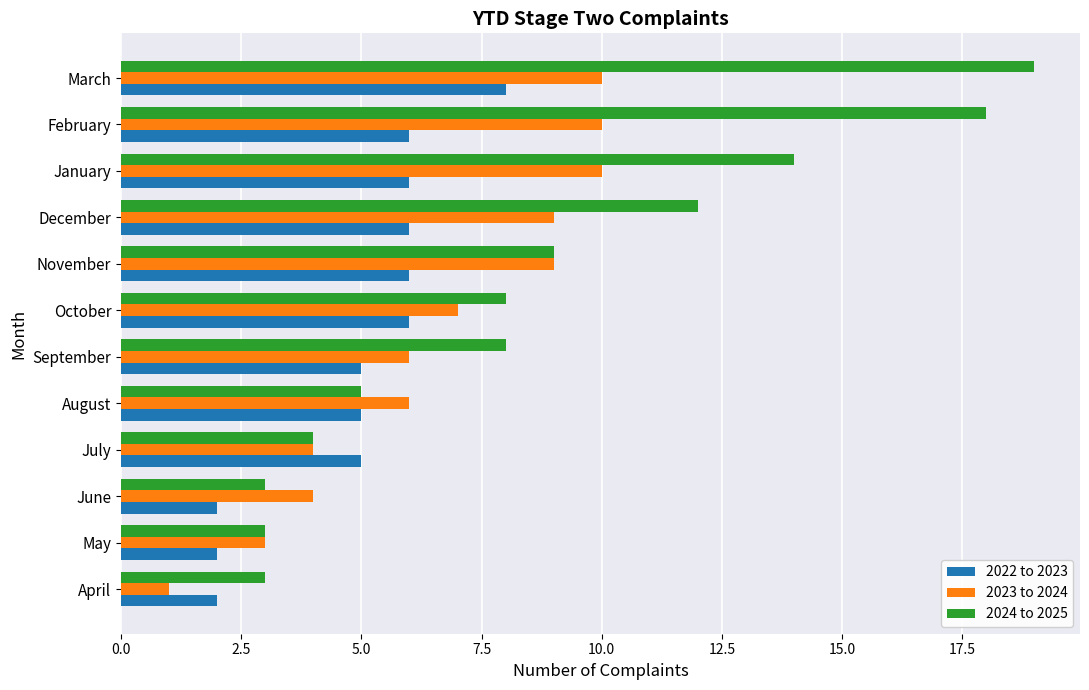

Read the 2023 to 2024 value at January.

10